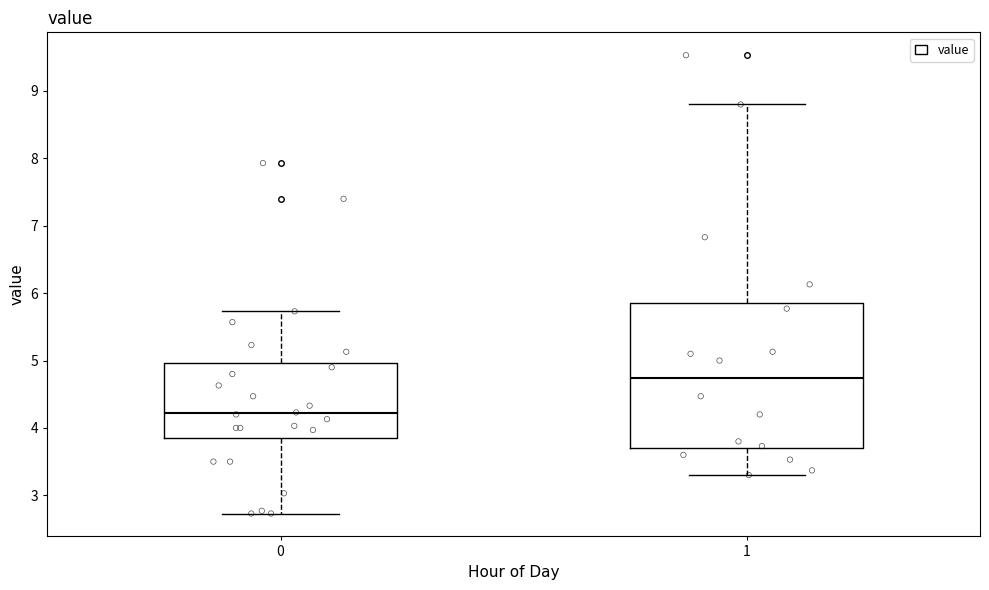

Which box has the highest median line?

1